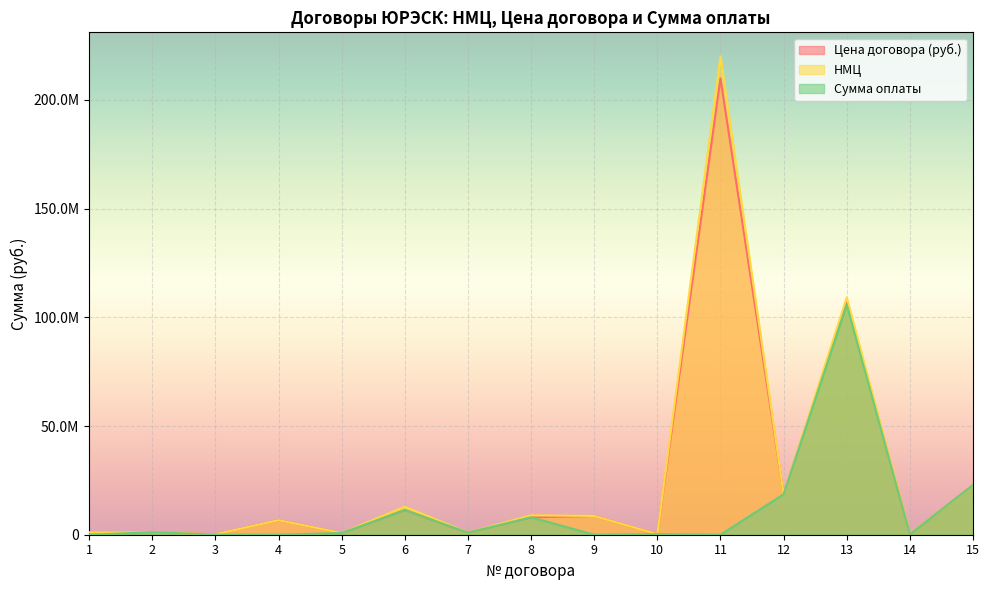

Which series has the largest total across all categories?

НМЦ